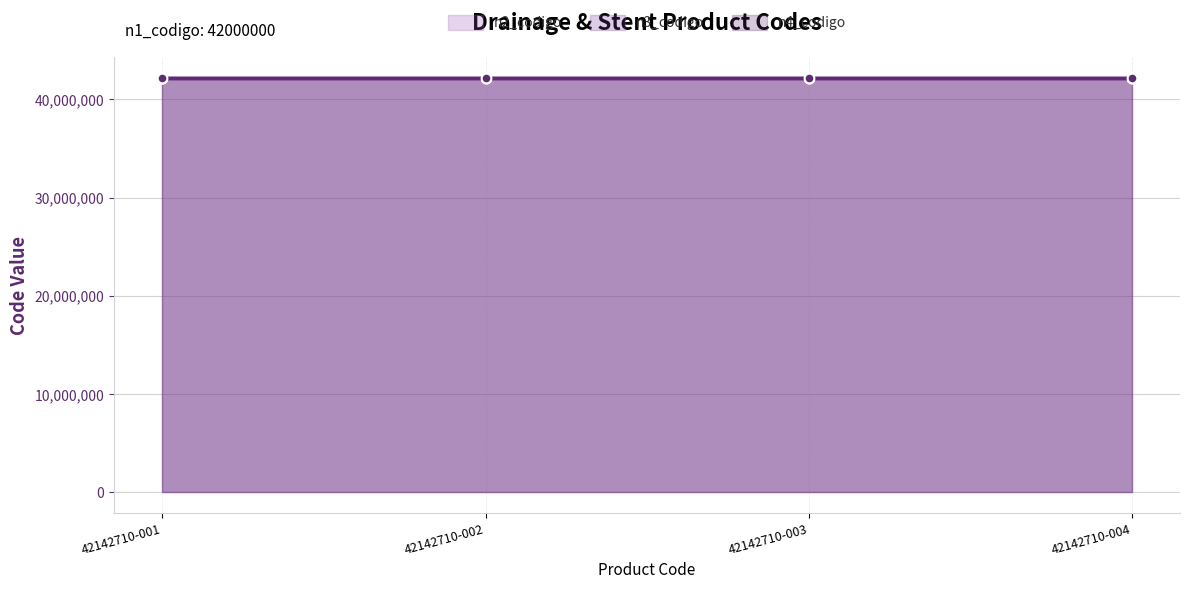

Is it true that n3_codigo equals 42142700 at 42142710-003?

True